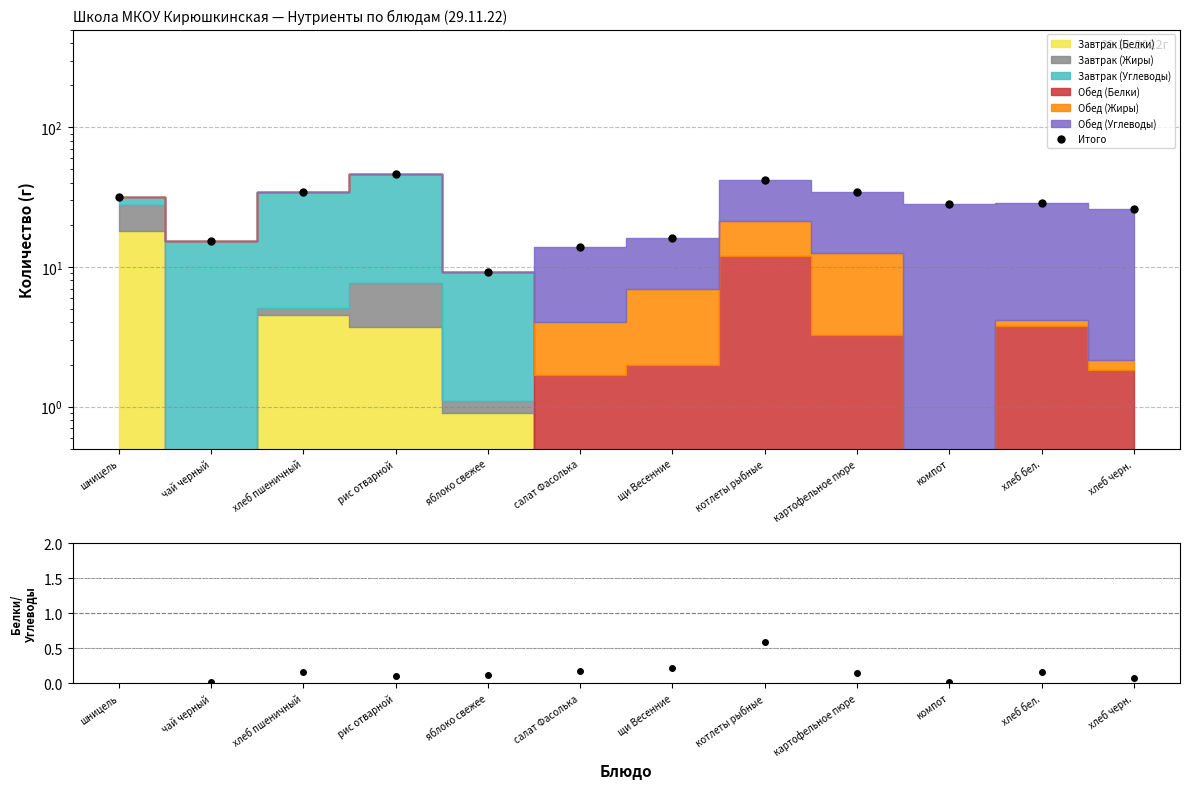

True or false: Итого and Белки/Углеводы intersect in this chart.

False